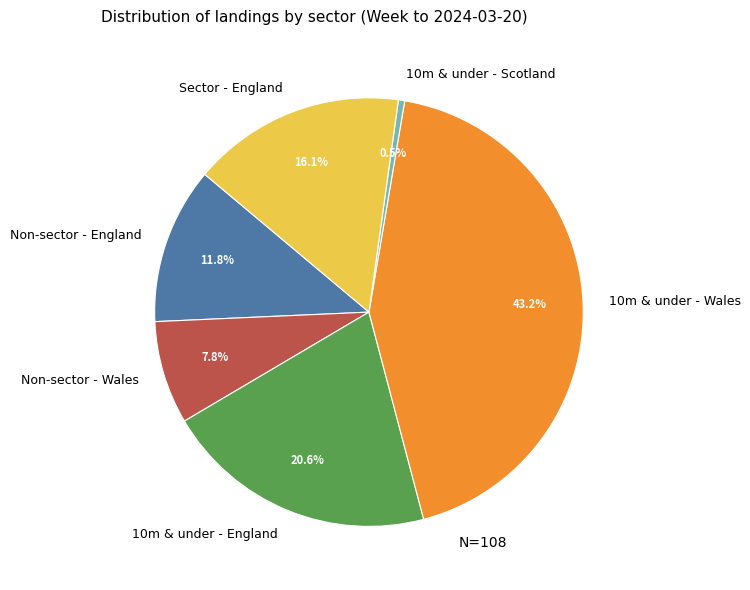

Is there any slice that represents more than half of the pie?

No